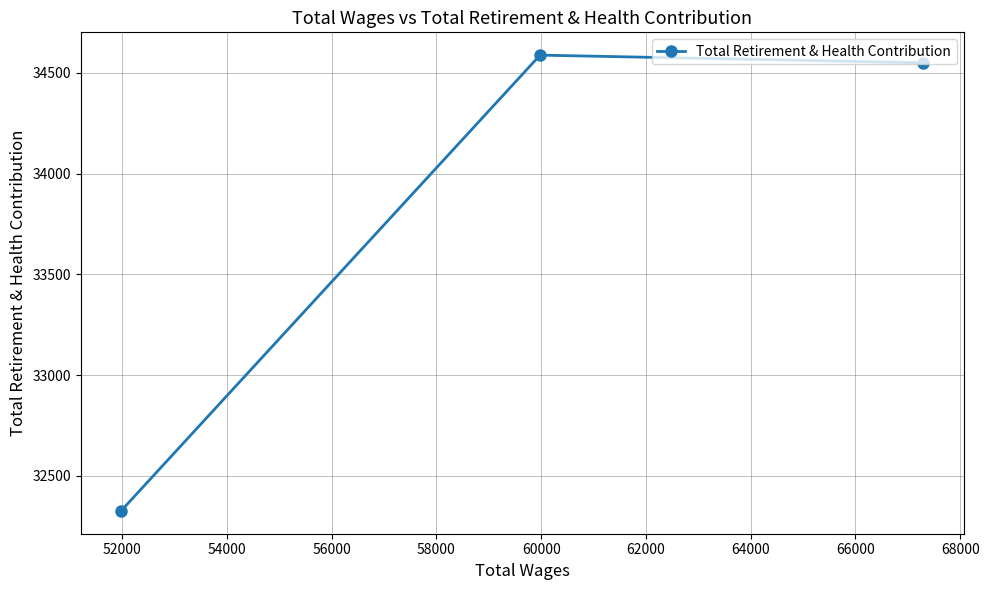

What is the value of the 1st point from the left?

32326